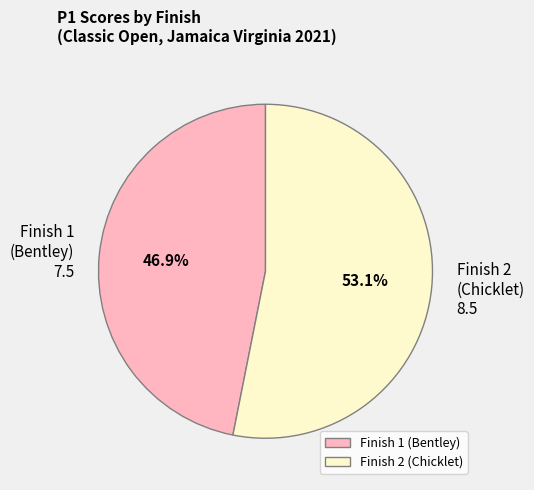

Rank the categories by value from highest to lowest.

Finish 2 (Chicklet), Finish 1 (Bentley)